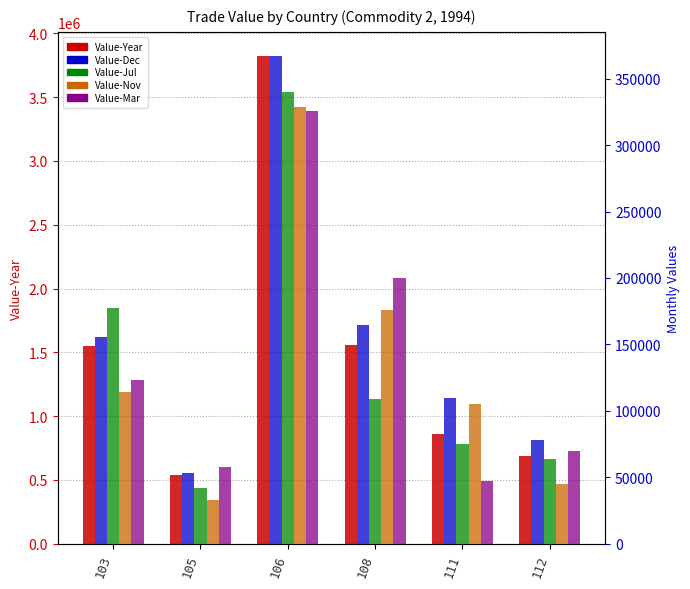

Reading left to right, list all the values displayed in this chart.

Value-Year: 1547278	540106	3820544	1559430	862716	686809
Value-Dec: 155326	53418	366917	164860	109783	78344
Value-Jul: 177422	41861	339730	109102	74670	64052
Value-Nov: 114073	32635	328593	175809	105187	44635
Value-Mar: 123182	58004	325502	200055	46908	70012